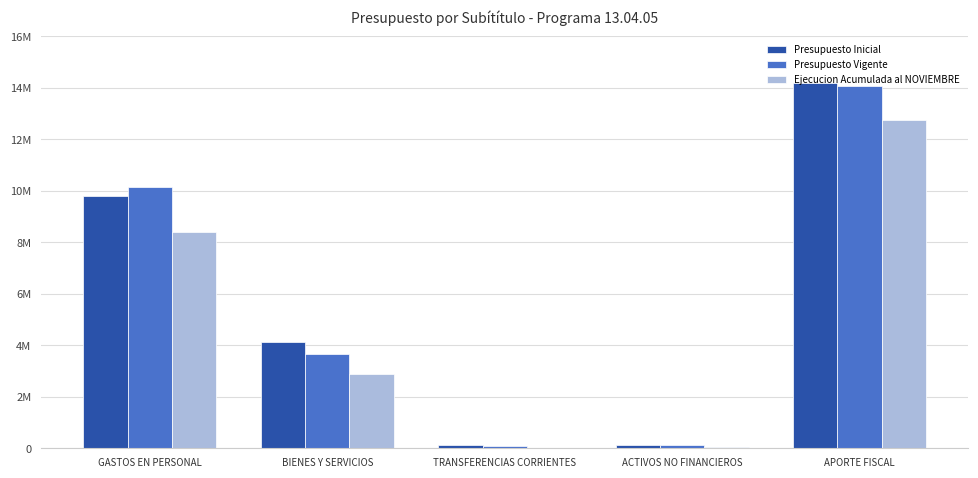

Are the bars grouped side by side (vs. stacked)?

Yes